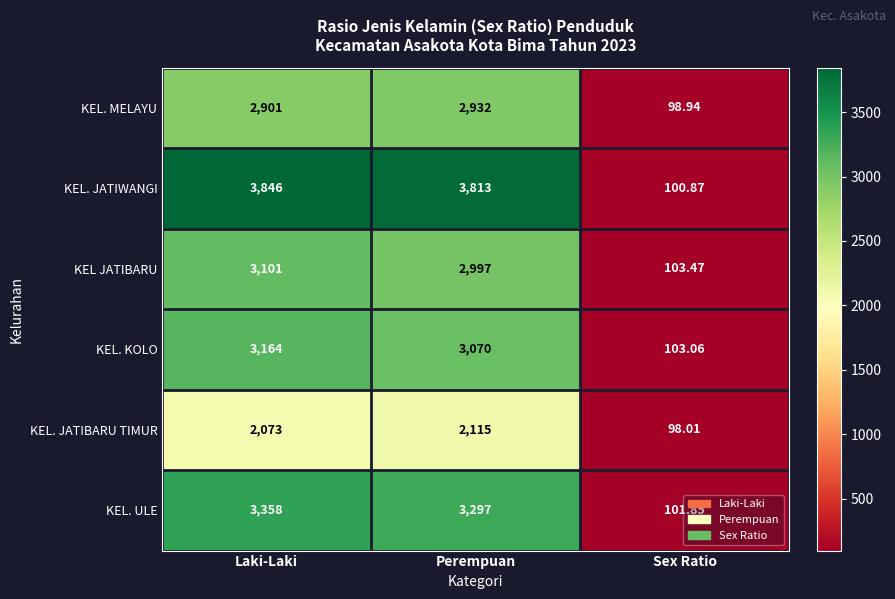

What is the total value across all series at Laki-Laki?

18443.0